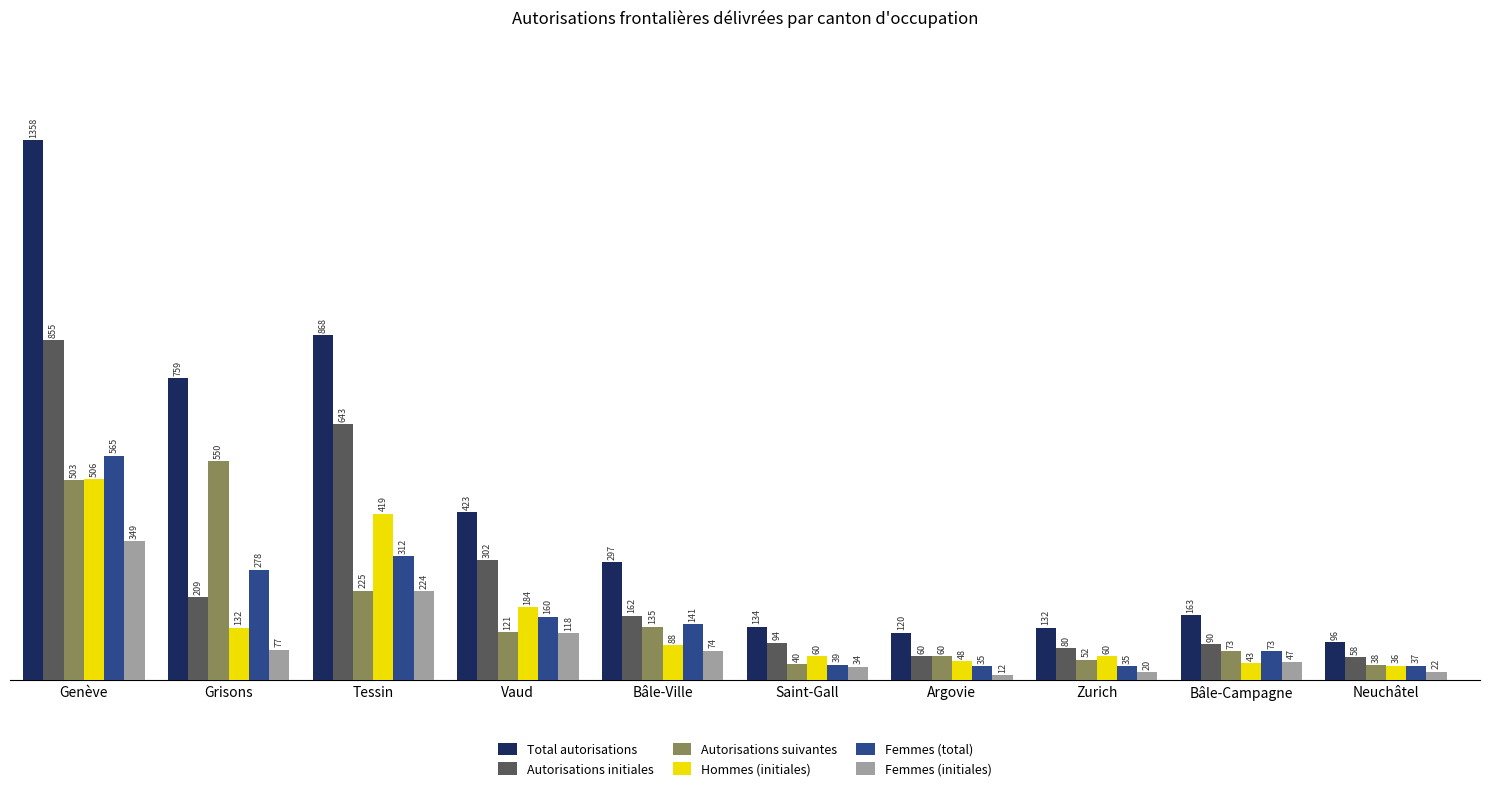

At which label does Total autorisations first exceed 297?

Genève